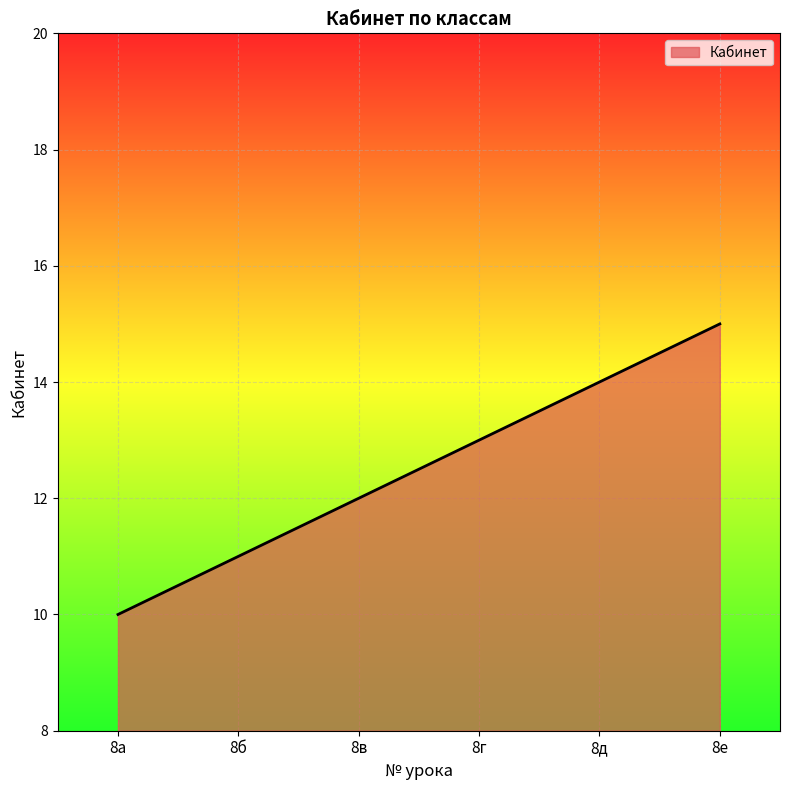

How many lines are shown in the chart?

1